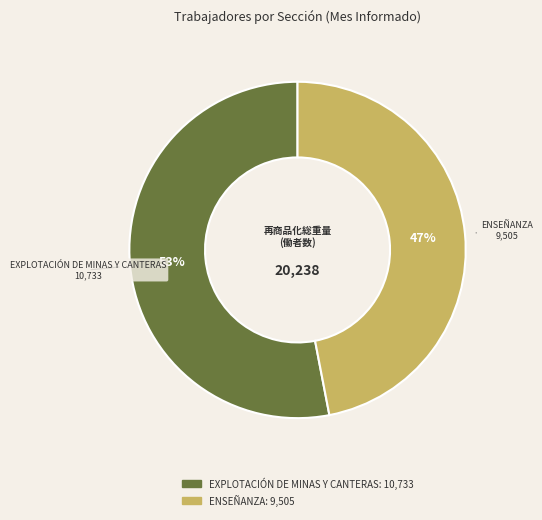

To the nearest percent, what portion does ENSEÑANZA represent?

47%